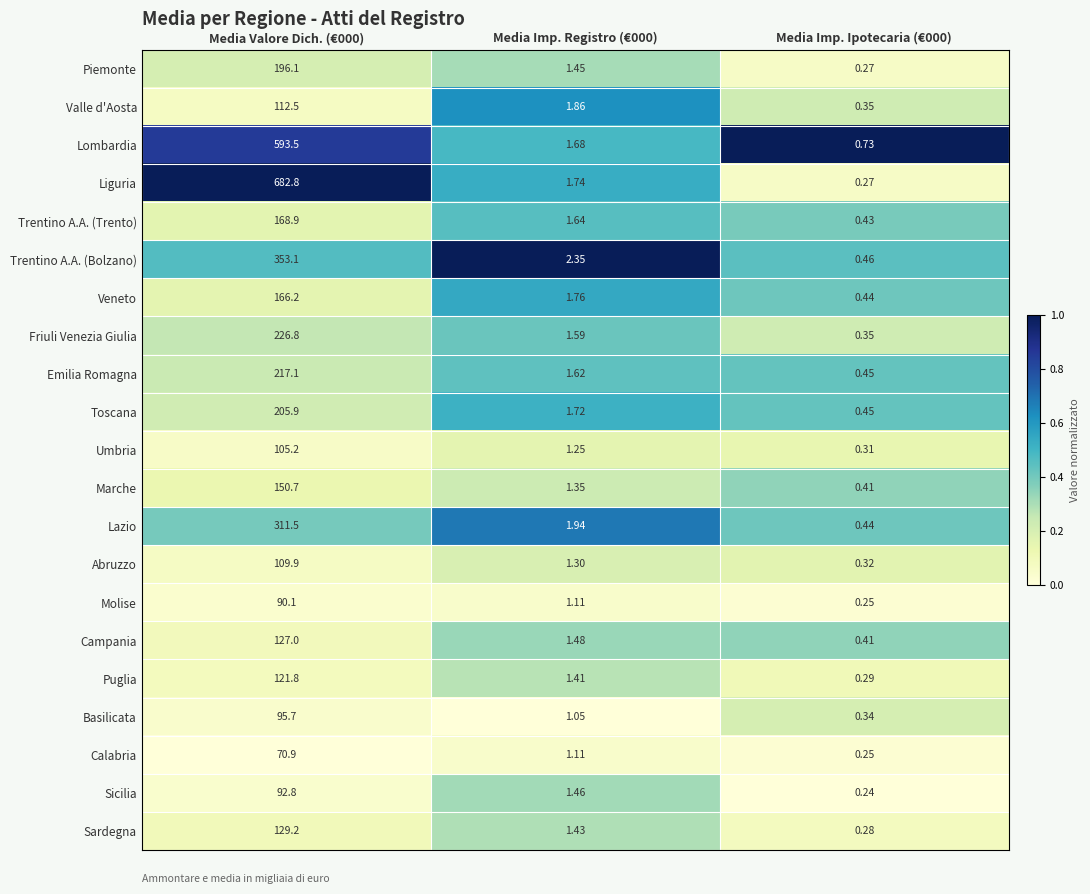

Rank the series by their maximum value, from lowest to highest.

Calabria, Molise, Sicilia, Basilicata, Umbria, Abruzzo, Valle d'Aosta, Puglia, Campania, Sardegna, Marche, Veneto, Trentino A.A. (Trento), Piemonte, Toscana, Emilia Romagna, Friuli Venezia Giulia, Lazio, Trentino A.A. (Bolzano), Lombardia, Liguria